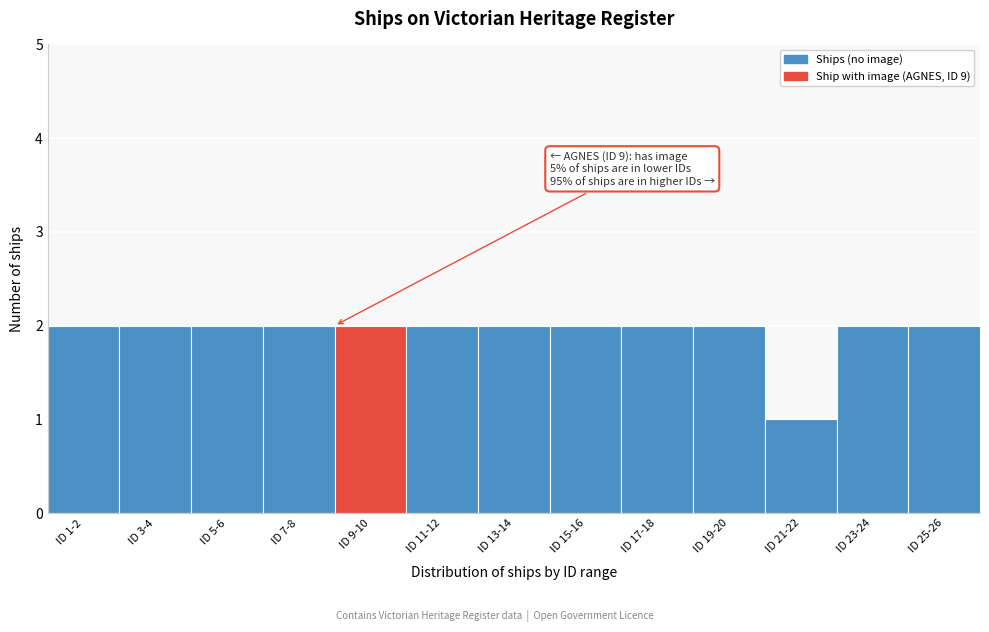

Reading right to left, transcribe all the data shown in this chart.

ID 25-26=2	ID 23-24=2	ID 21-22=1	ID 19-20=2	ID 17-18=2	ID 15-16=2	ID 13-14=2	ID 11-12=2	ID 9-10=2	ID 7-8=2	ID 5-6=2	ID 3-4=2	ID 1-2=2